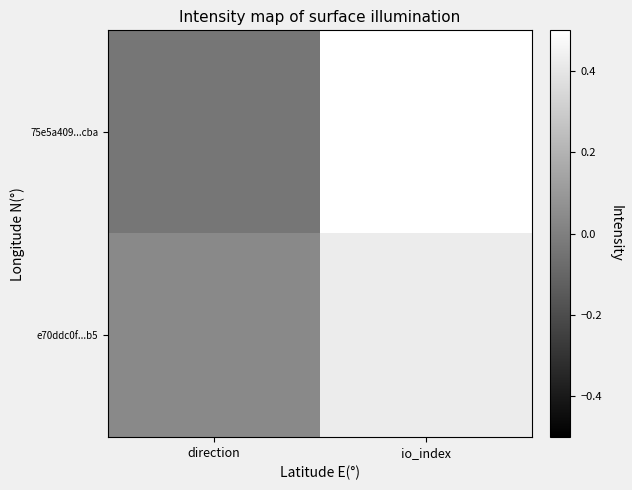

Which has a higher value, io_index or direction?

io_index